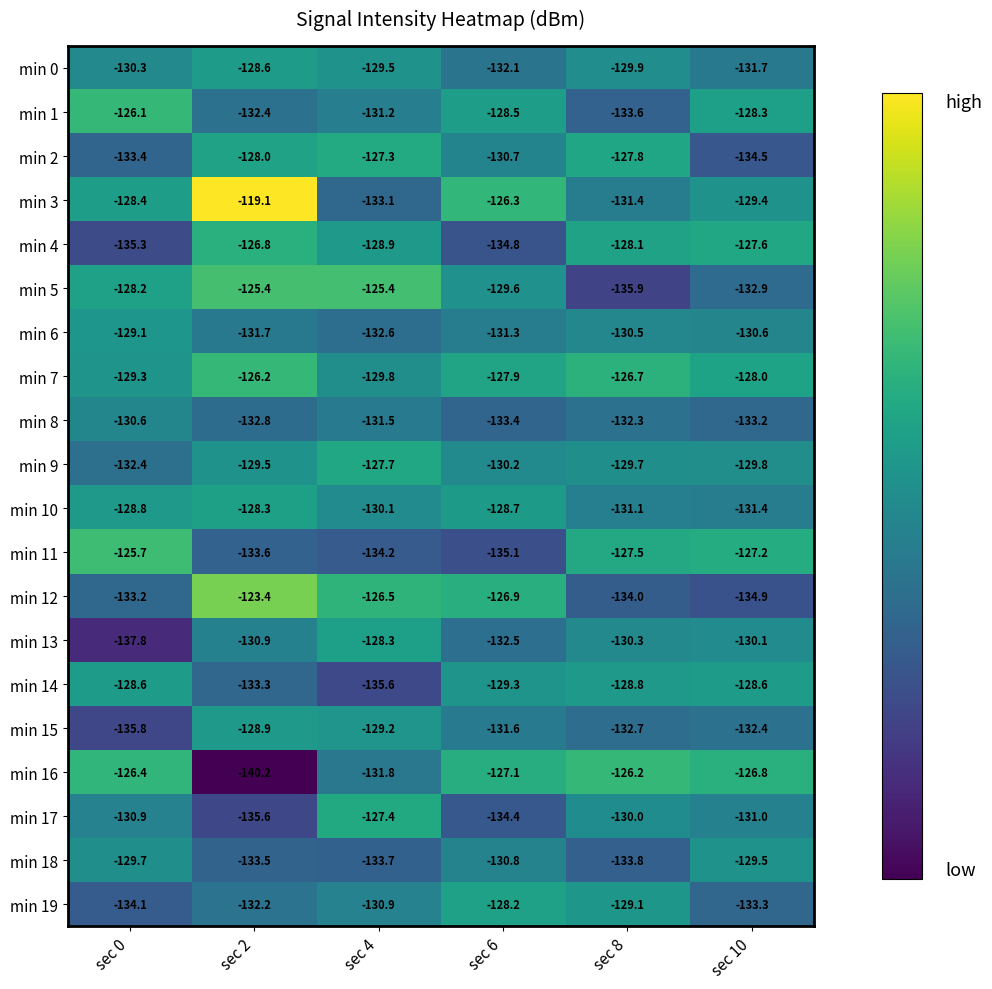

Where is min 3 nearest to the value -126?

sec 6